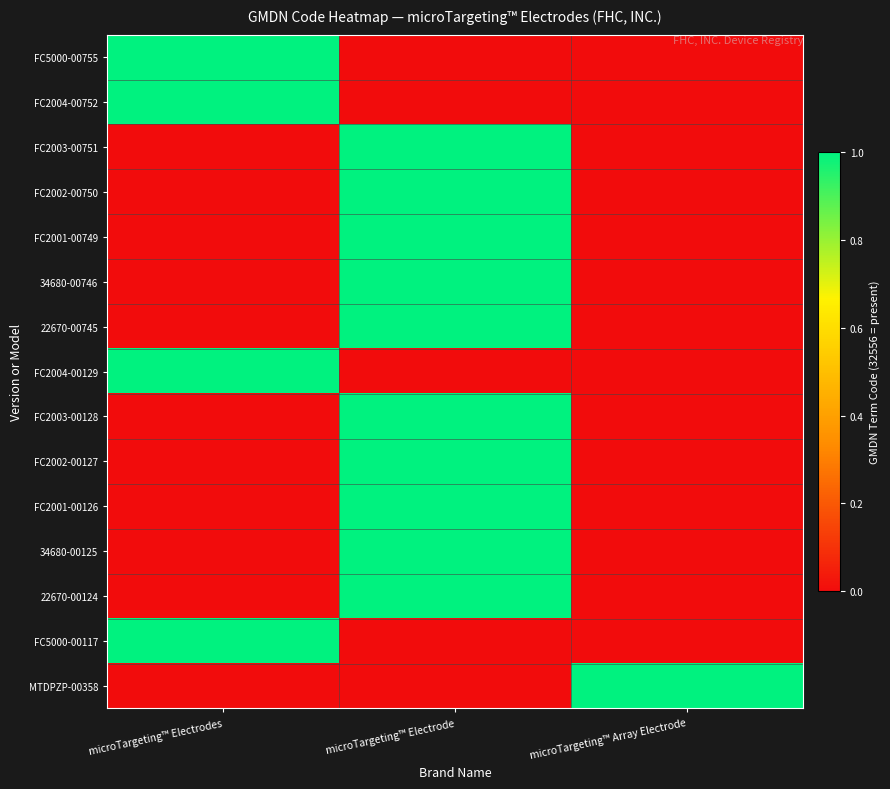

Which series has the largest total across all categories?

FC5000-00755